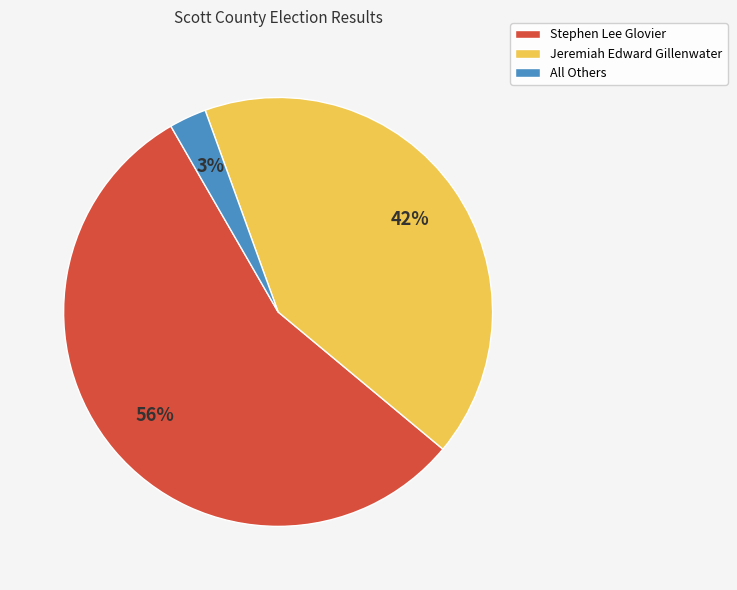

Count the number of slices in the pie.

3